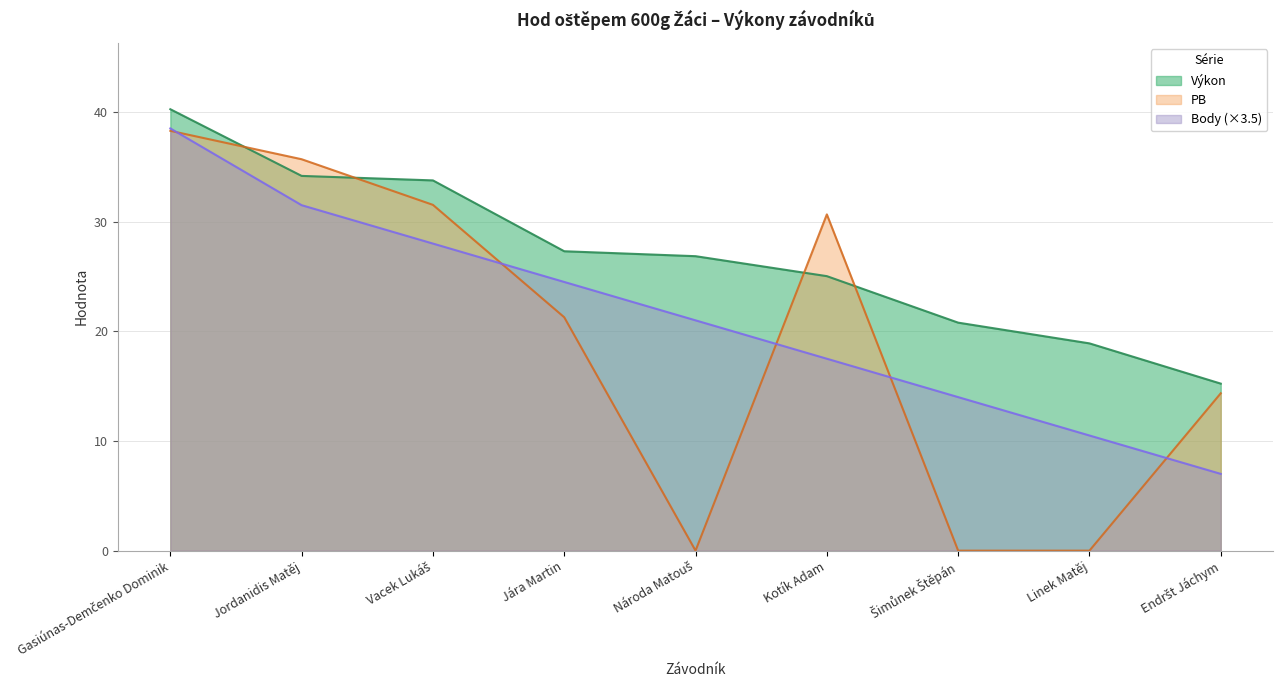

What is the difference between the maximum and minimum values in the Výkon series?

25.0